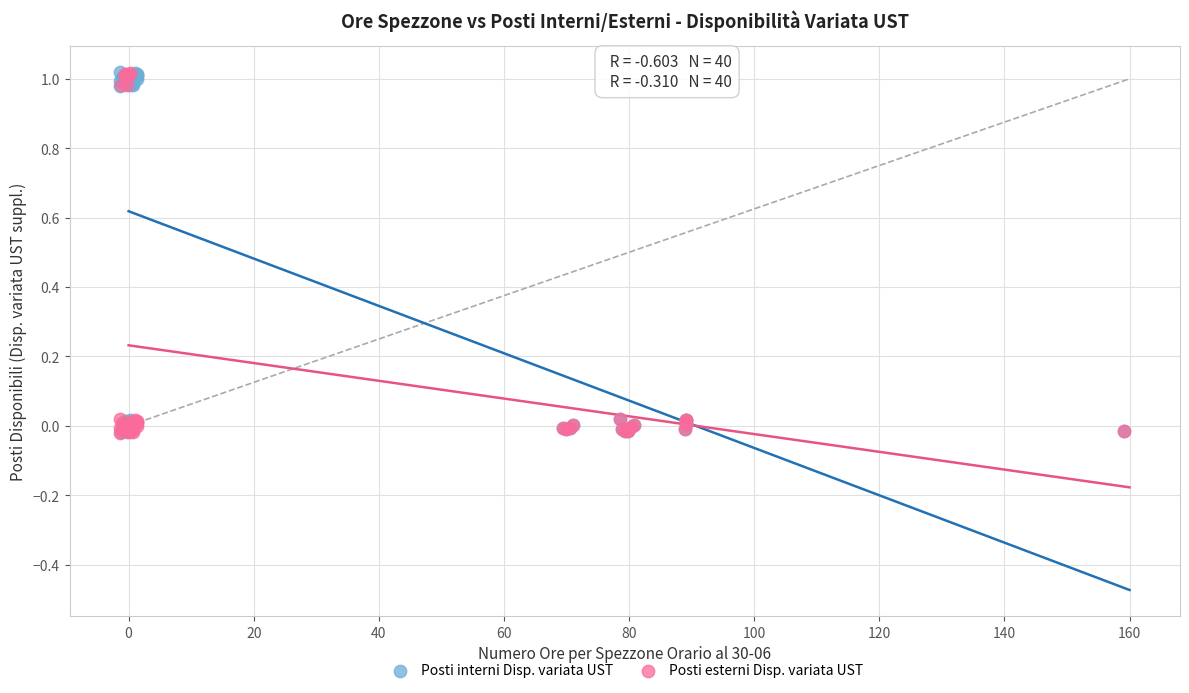

What are all the series names shown in the legend?

Posti interni Disp. variata UST, Posti esterni Disp. variata UST